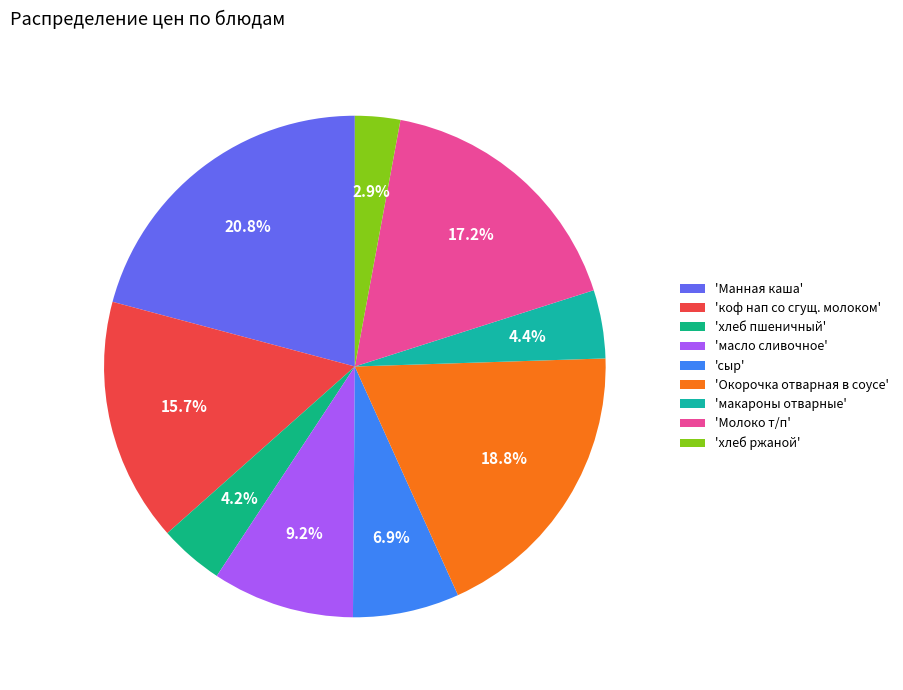

Which category has the biggest portion of the pie?

'Манная каша'